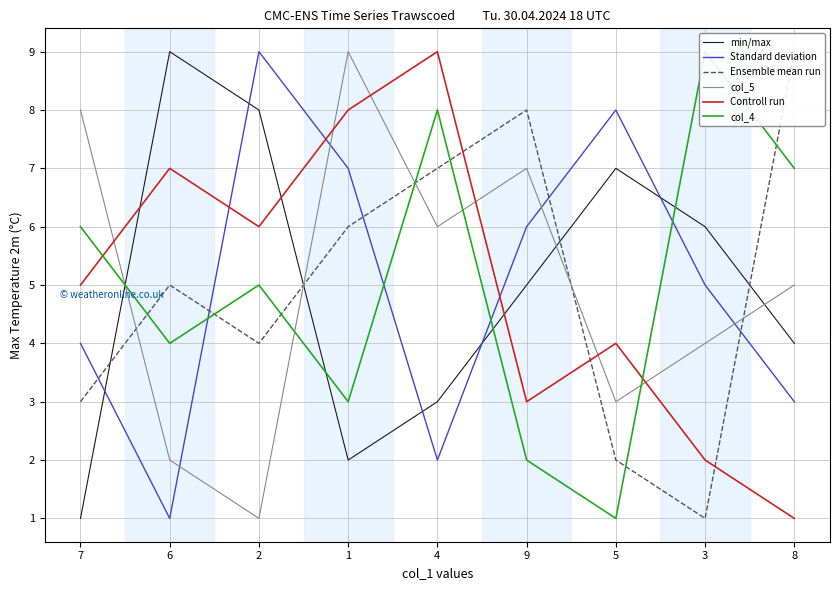

True or false: Controll run has a value of 4 at 5.

True